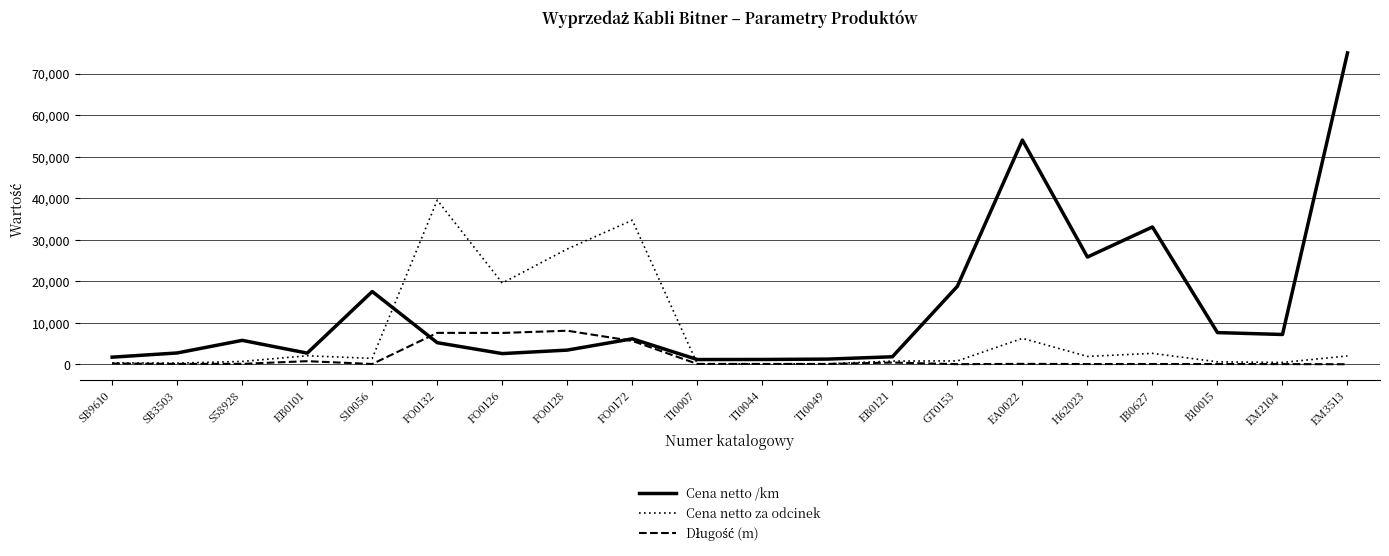

Where is the first local minimum for Cena netto /km?

EB0101